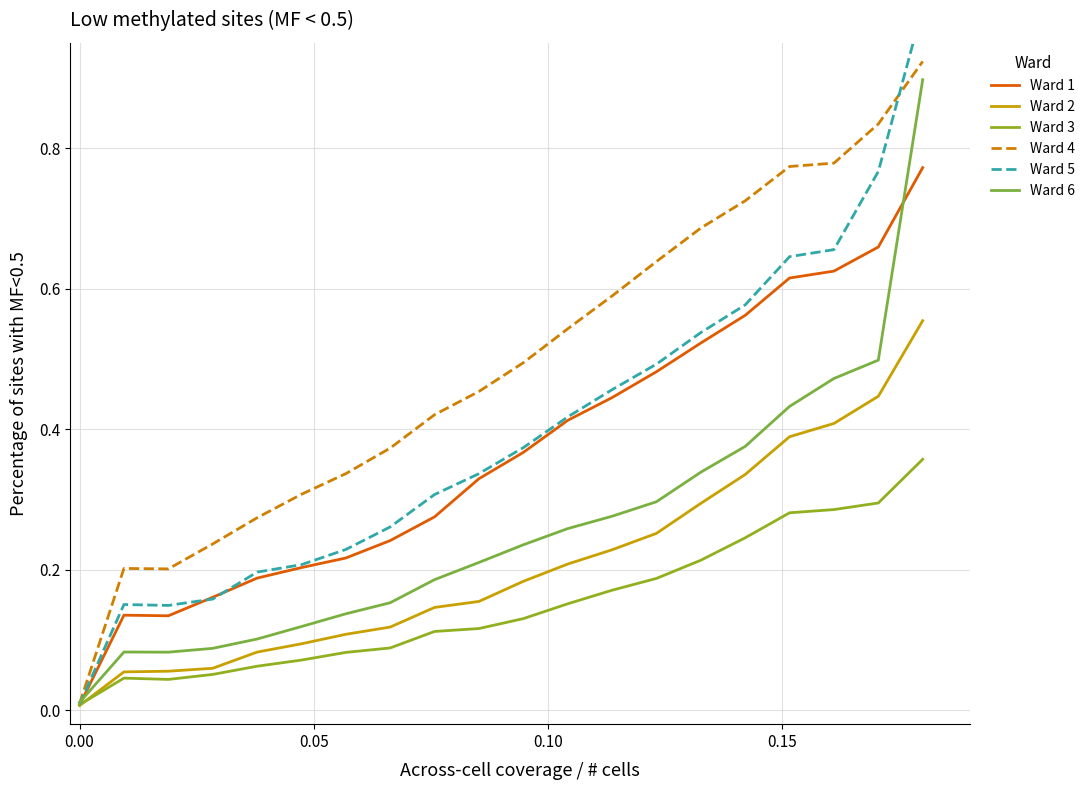

Is it true that Ward 4 equals 0.1 at 11?

False